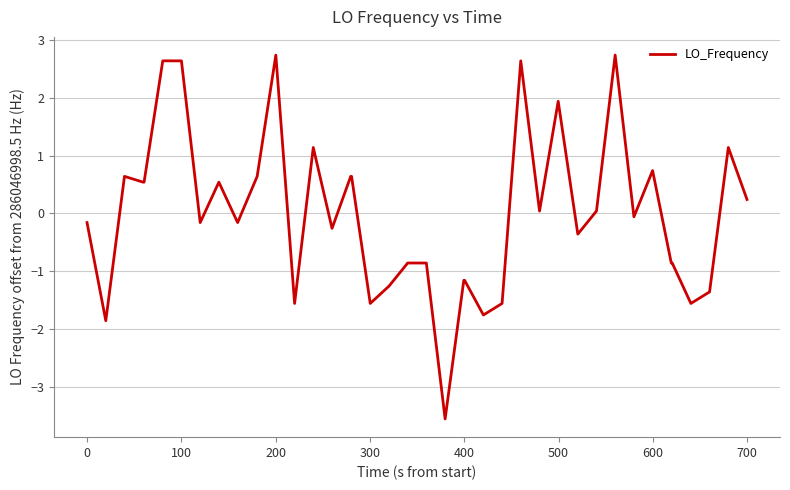

How many negative values are there?

21